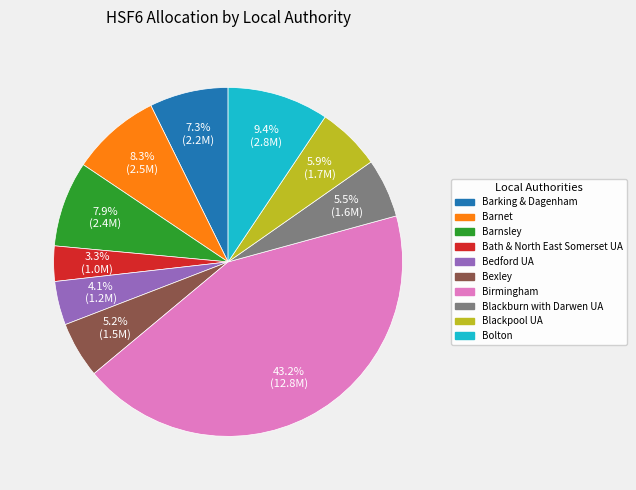

Which has a higher value, Blackburn with Darwen UA or Bolton?

Bolton